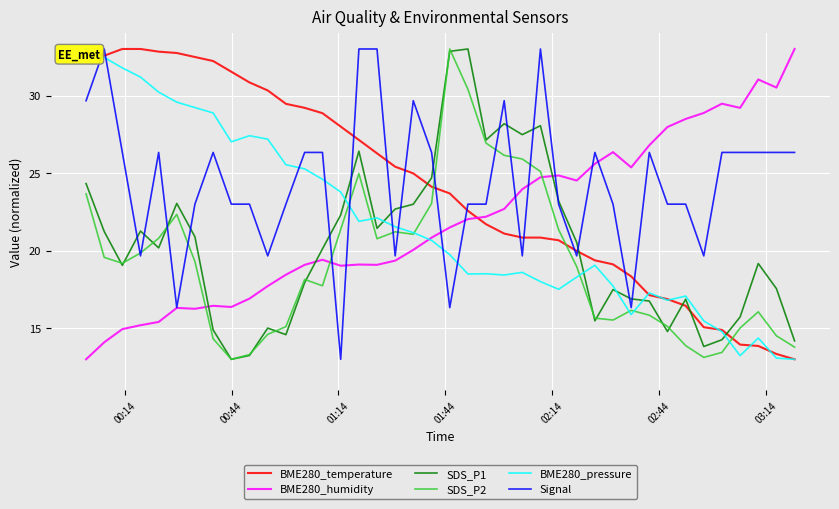

How many lines are shown in the chart?

6